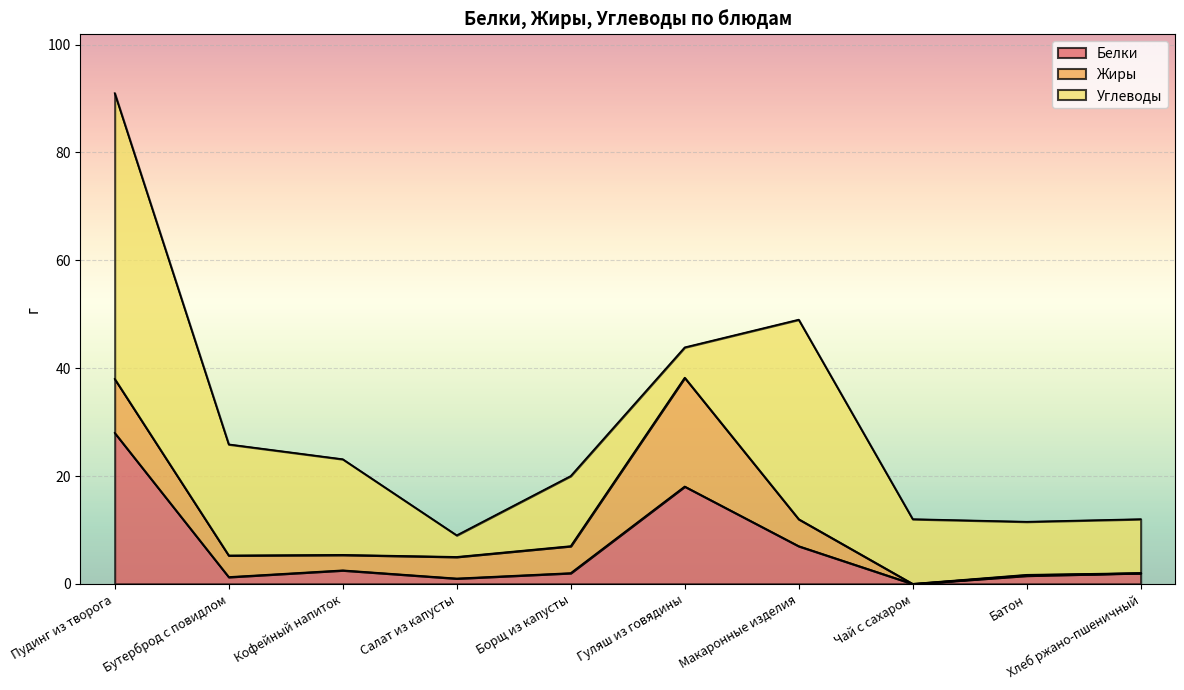

What is the approximate value of Жиры at Бутерброд с повидлом?

4.0